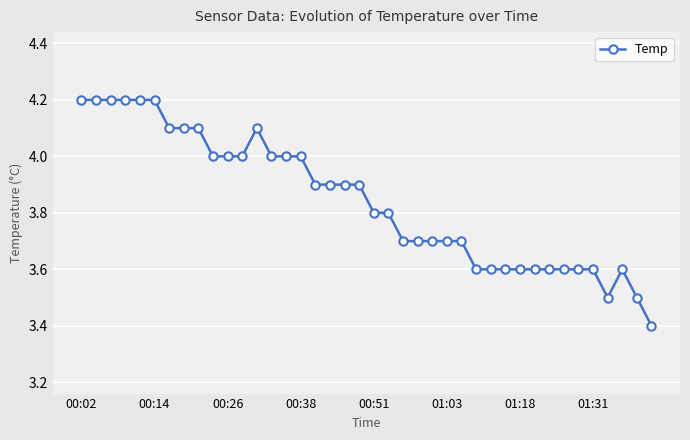

What is the minimum value shown in the chart?

3.4